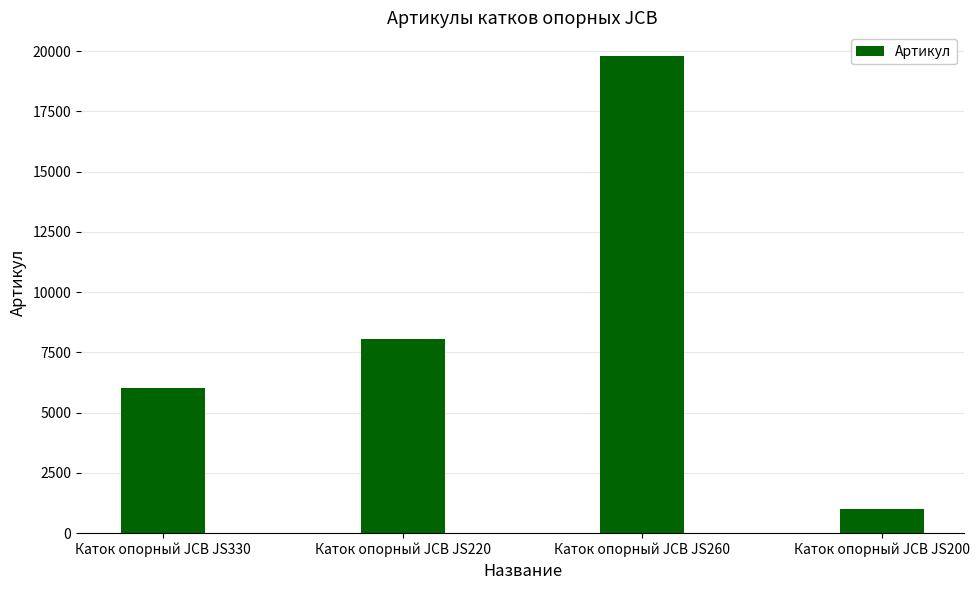

Reading left to right, extract all data points from this chart.

6011	8068	19795	997